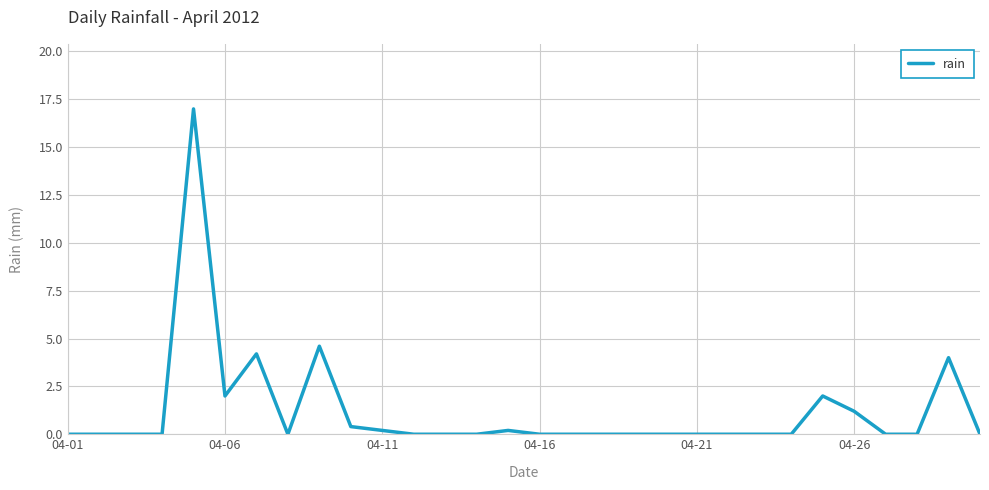

What is the maximum value shown in the chart?

17.0